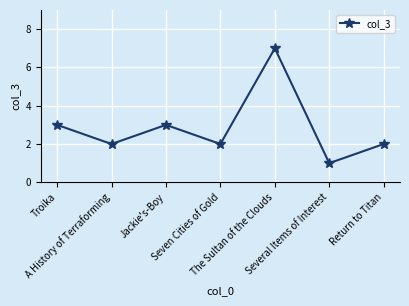

What is the value of the 3rd point from the left?

3